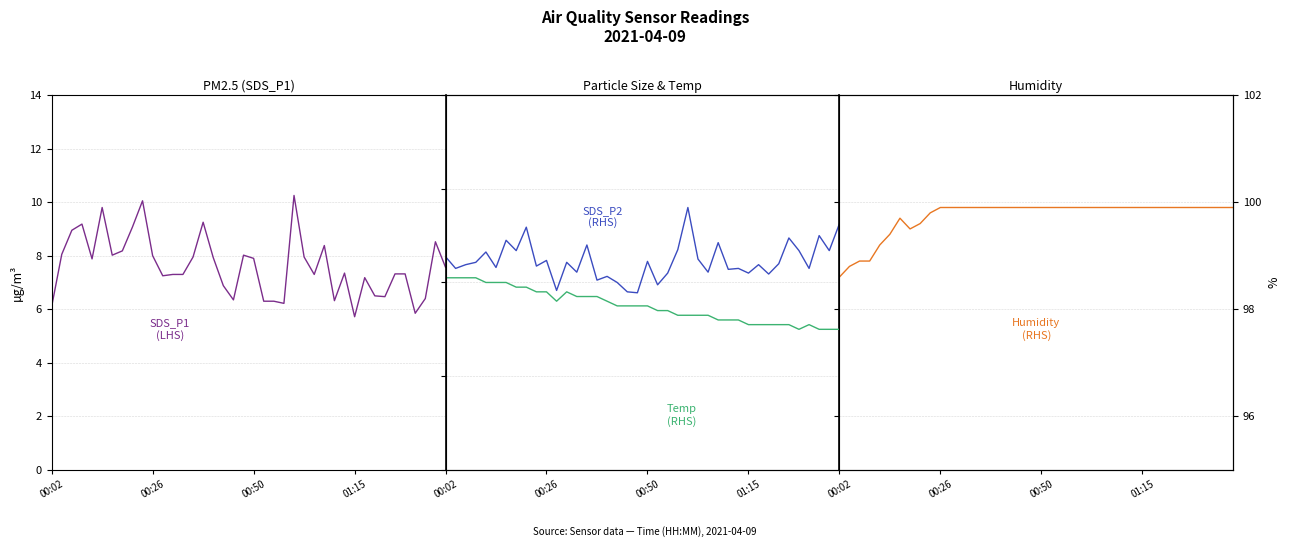

True or false: SDS_P2 and Humidity cross at least once.

False